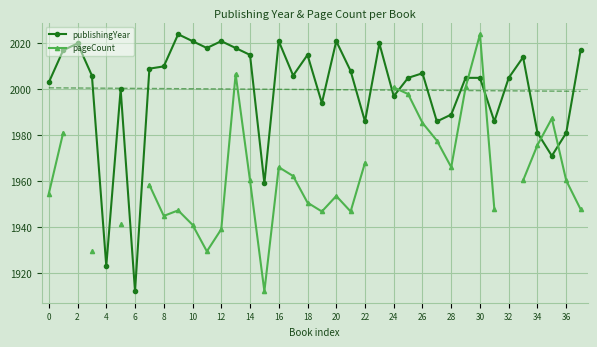

How many interior local valleys does the pageCount series have?

6